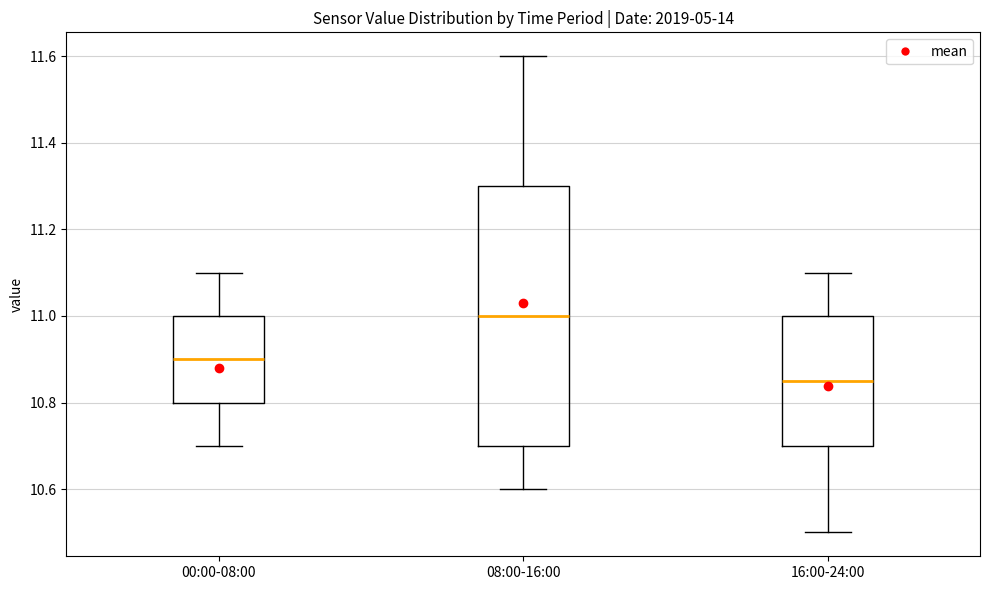

Which box is the tallest, from its lower edge to its upper edge?

08:00-16:00